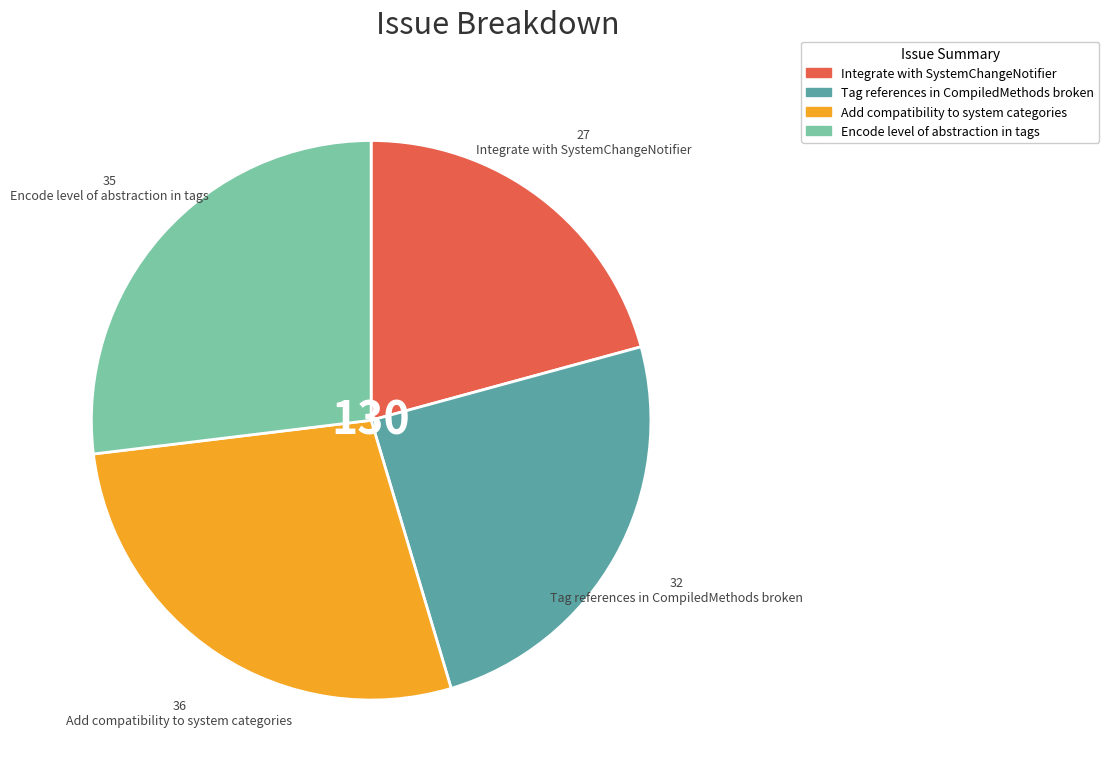

Do Tag references in CompiledMethods broken and Add compatibility to system categories together represent more than half of the pie?

Yes